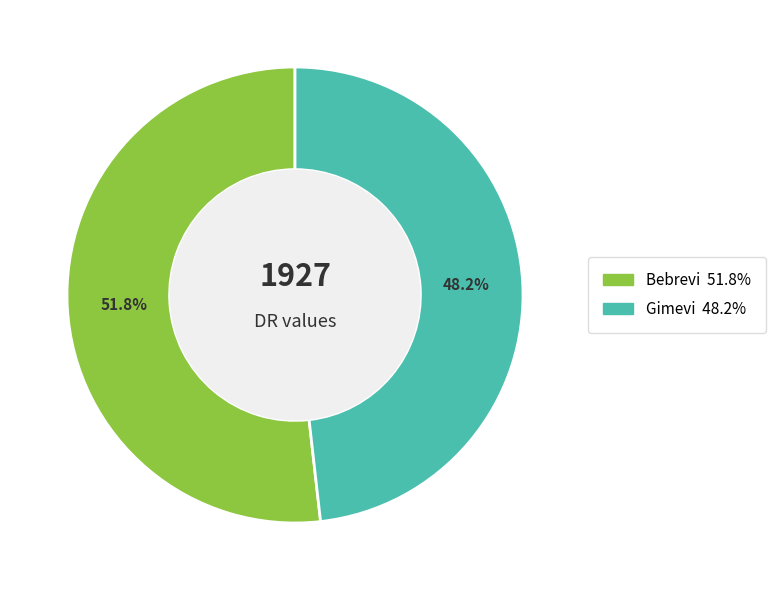

True or false: Gimevi accounts for 48% of the total.

True